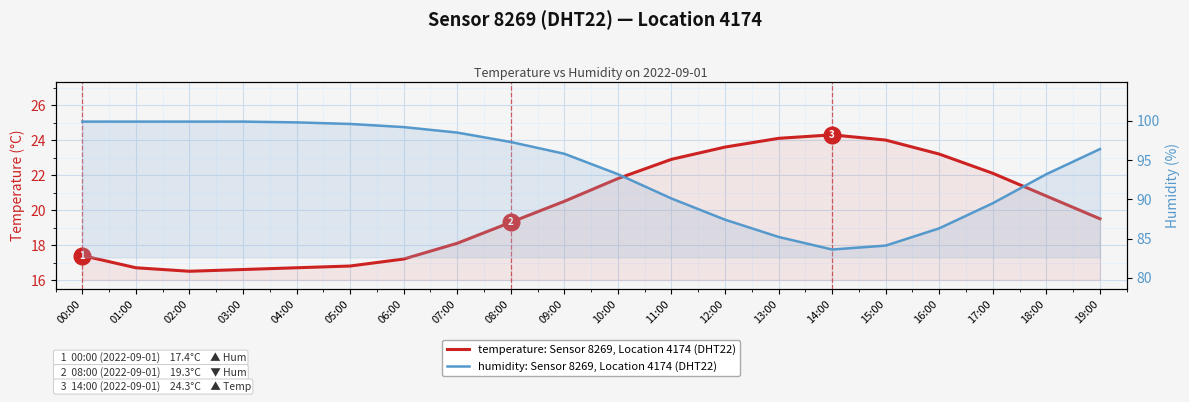

At which category is the sum across all series the highest?

00:00